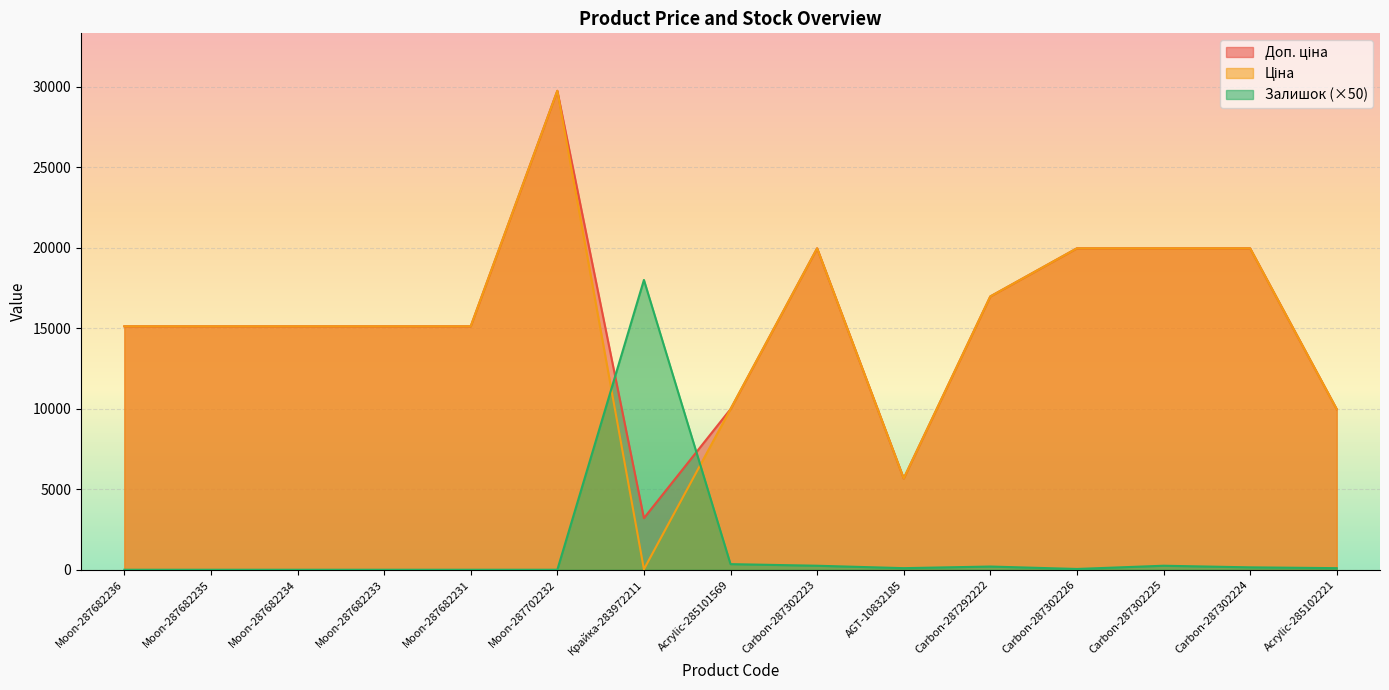

How many positive values does the Залишок series have?

9